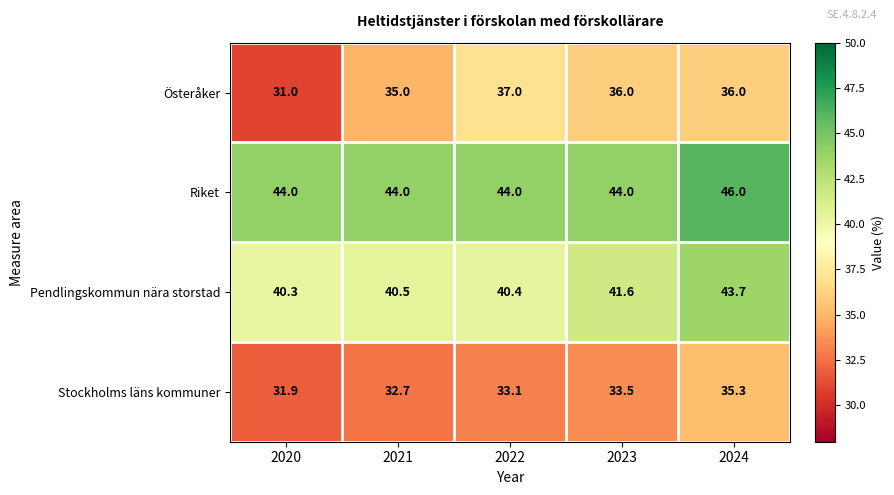

Between 2021 and 2022, which series saw the biggest shift?

Österåker